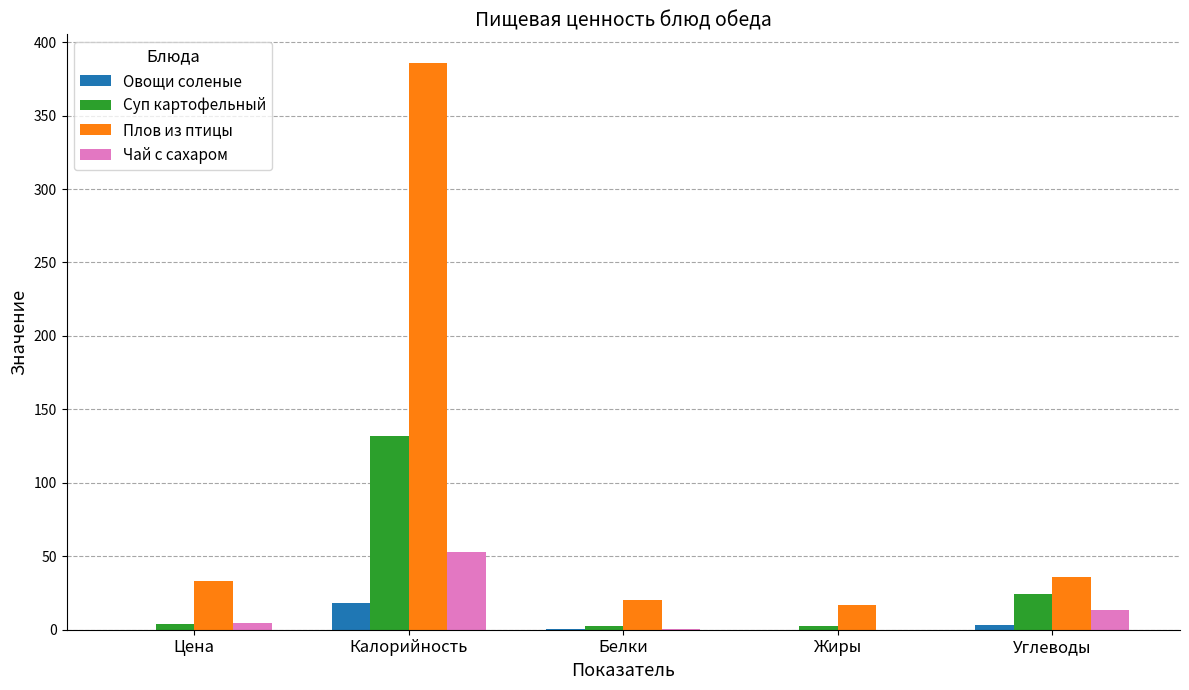

Which category has the highest value in the Плов из птицы series?

Калорийность